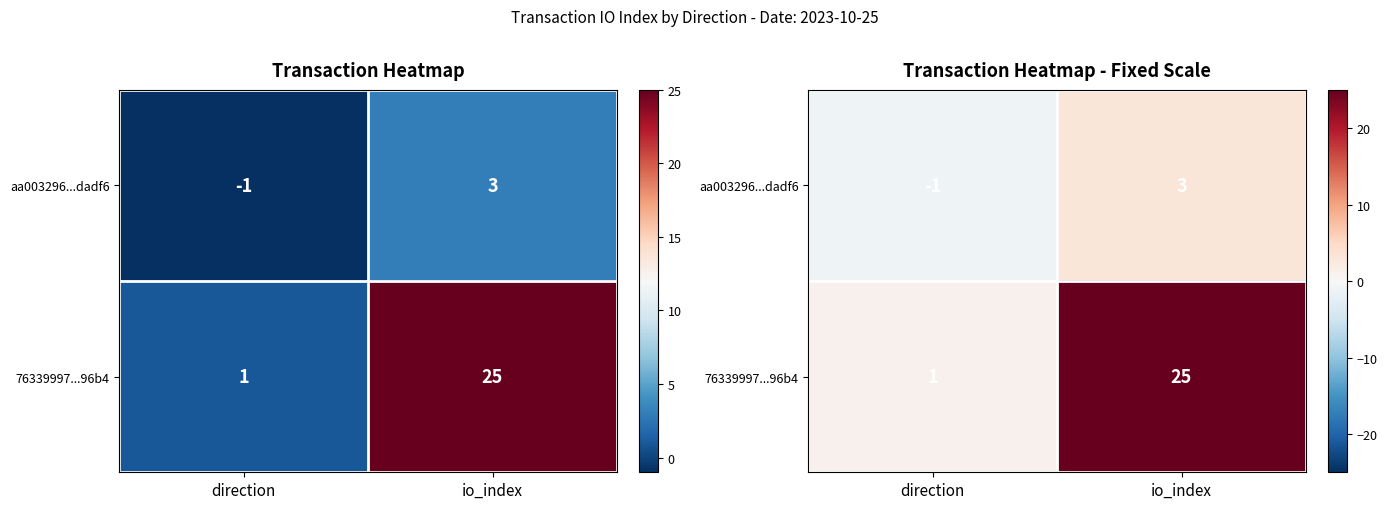

Which label corresponds to the smallest value in the chart?

direction